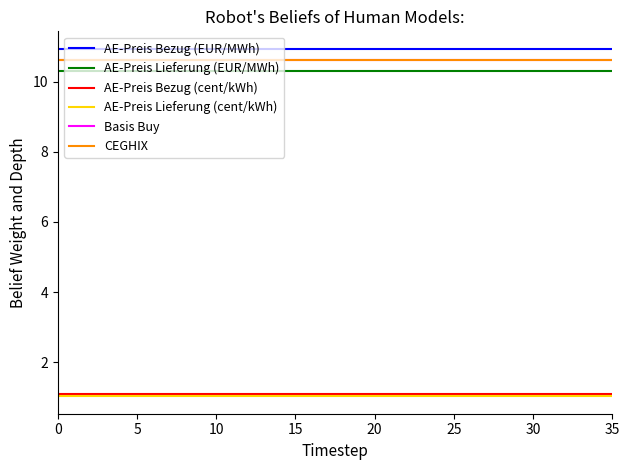

Does the chart display data point markers on the line(s)?

No